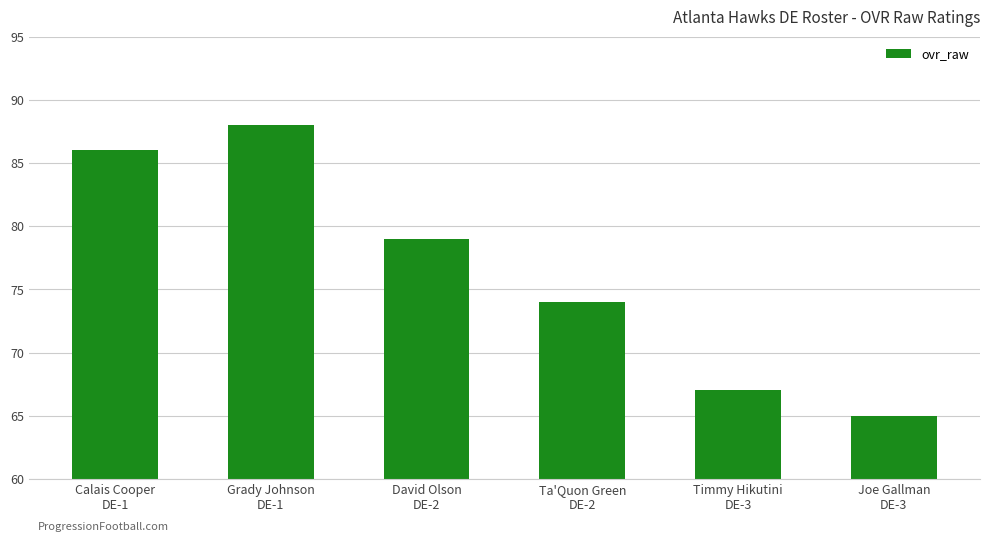

Rank the categories by value from highest to lowest.

Grady Johnson
DE-1, Calais Cooper
DE-1, David Olson
DE-2, Ta'Quon Green
DE-2, Timmy Hikutini
DE-3, Joe Gallman
DE-3